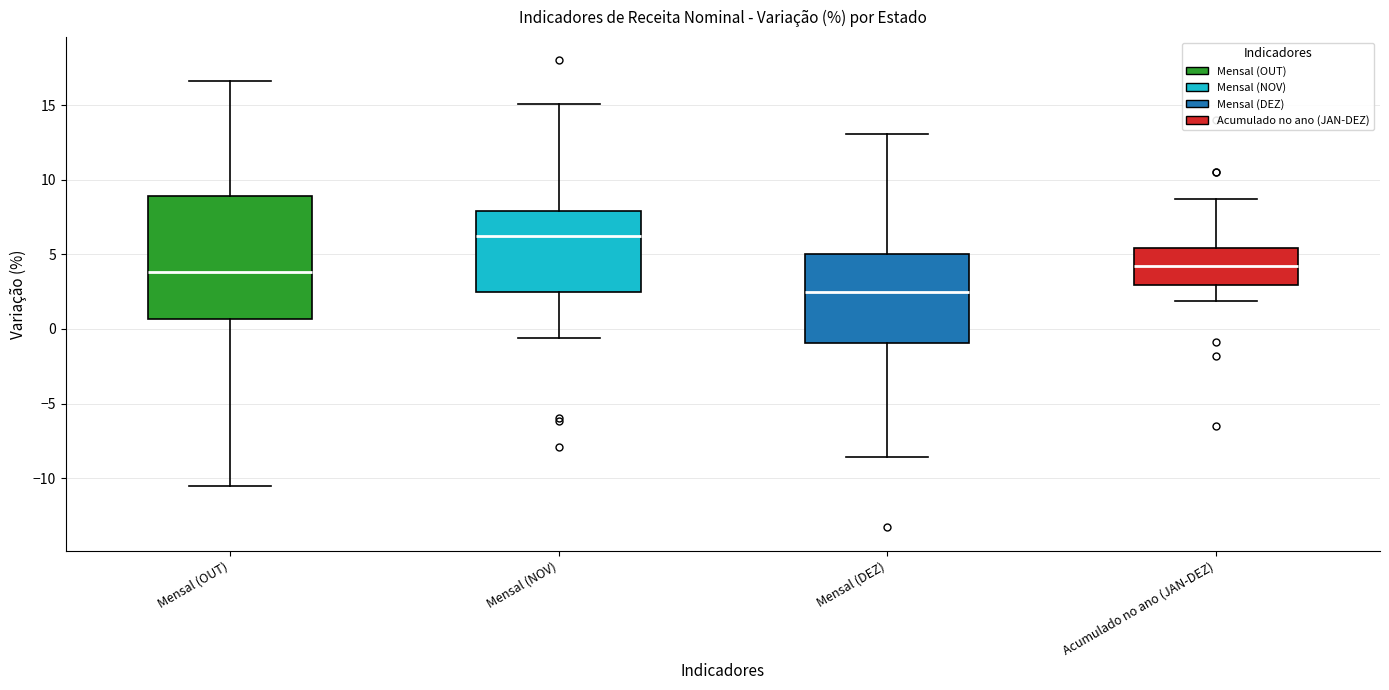

Which box's median line is the highest?

Mensal (NOV)